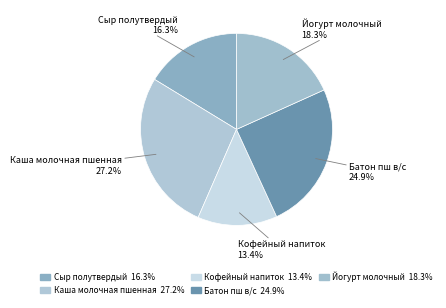

Is Батон пш в/с the majority of the pie?

No